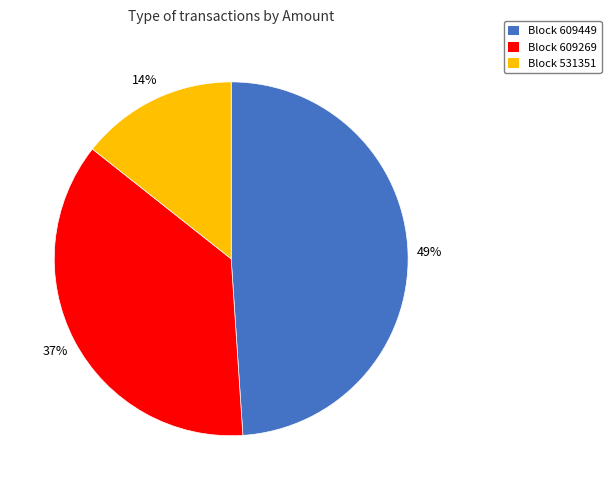

How many segments does this pie chart have?

3